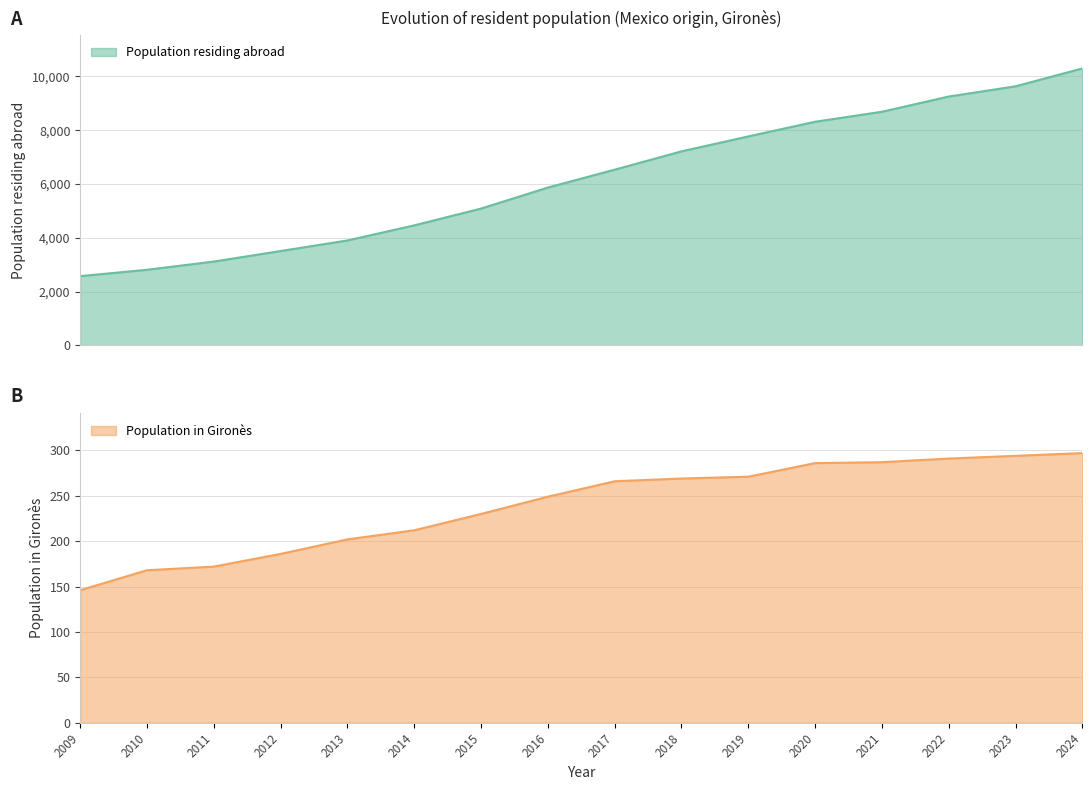

What is the minimum value for Population residing abroad?

2574